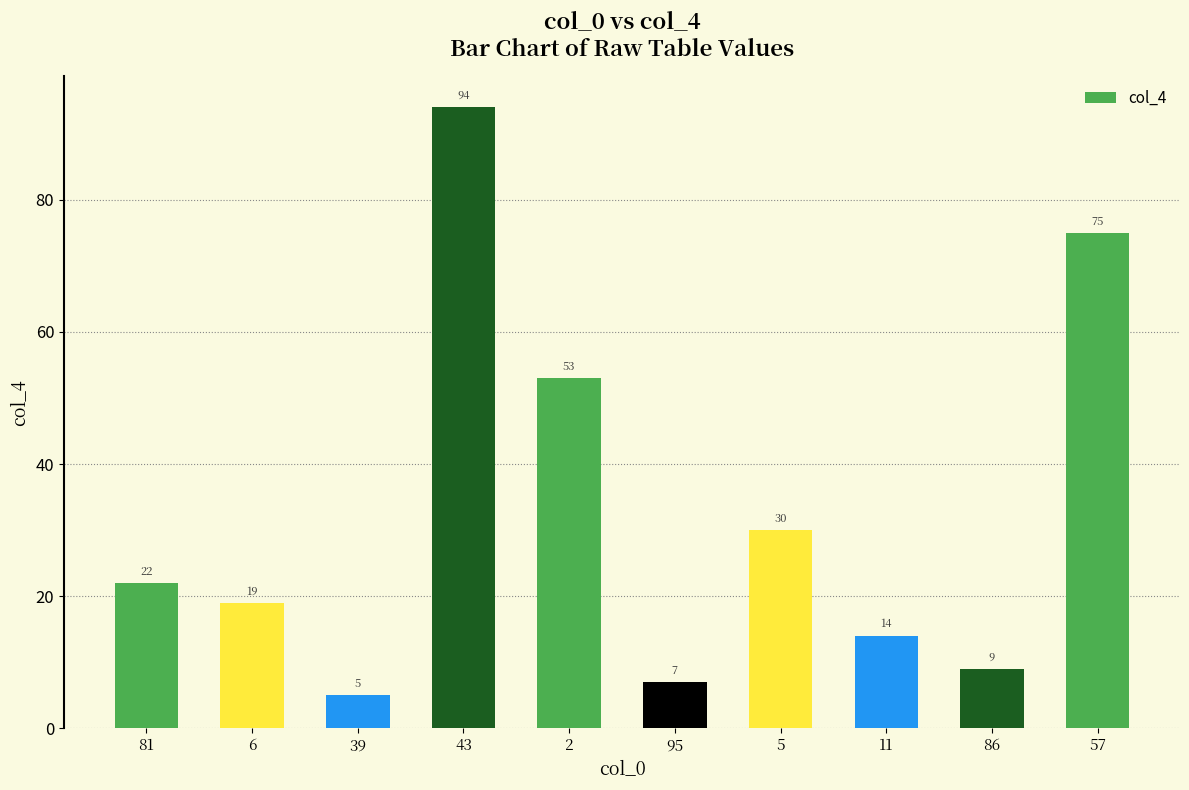

Reading left to right, transcribe all the data shown in this chart.

81=22	6=19	39=5	43=94	2=53	95=7	5=30	11=14	86=9	57=75